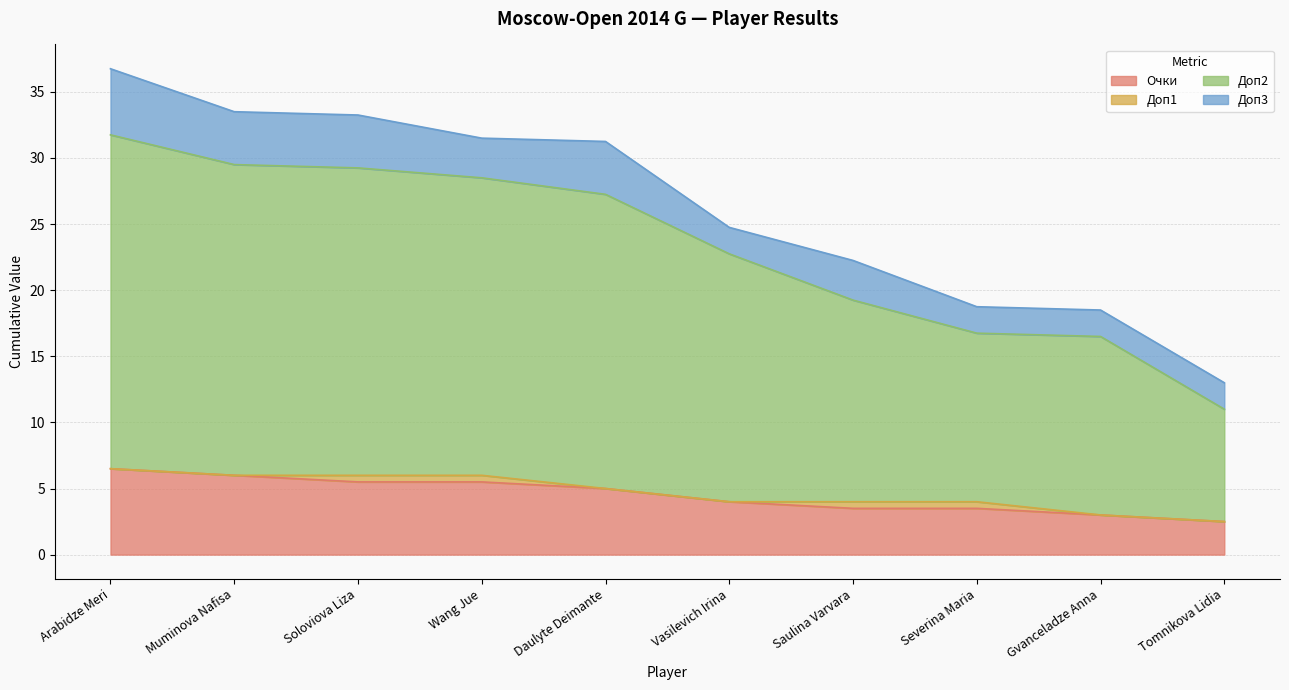

Does the chart display data point markers on the line(s)?

No